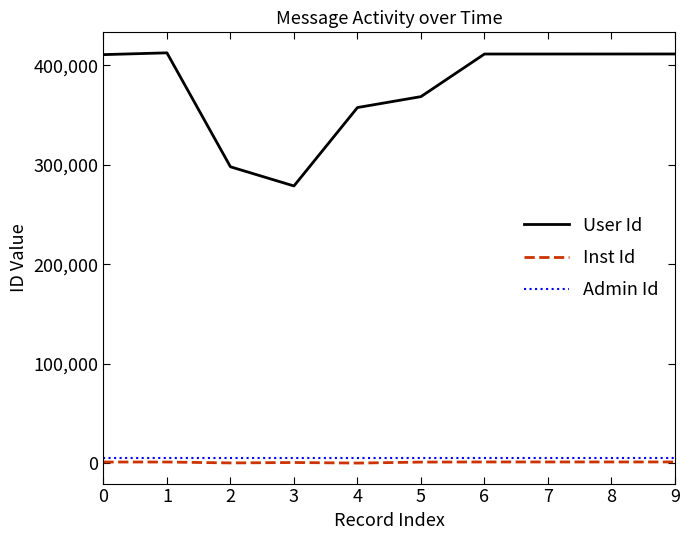

What is the sum of all User Id values?

3773103